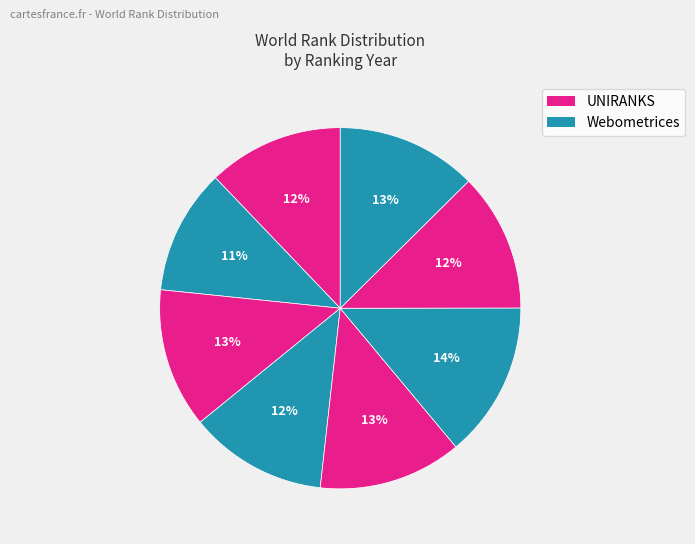

Count the number of slices in the pie.

8